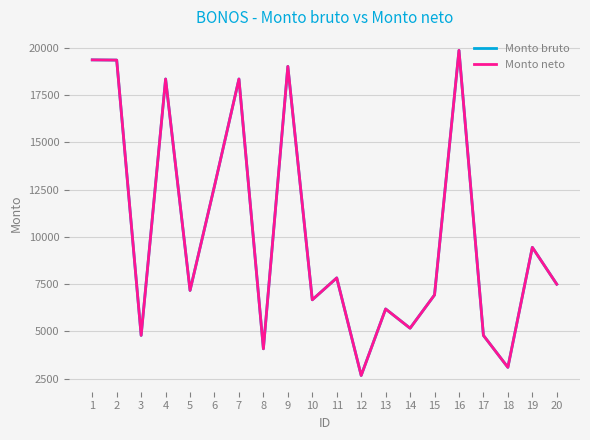

Is this an area chart (filled region under the line)?

No